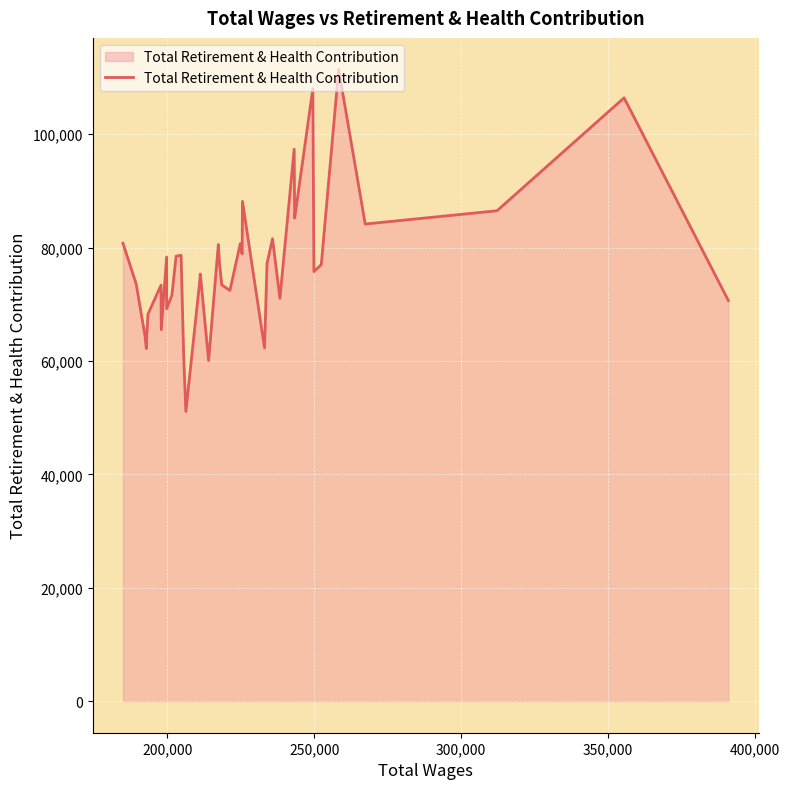

What is the maximum value shown in the chart?

111413